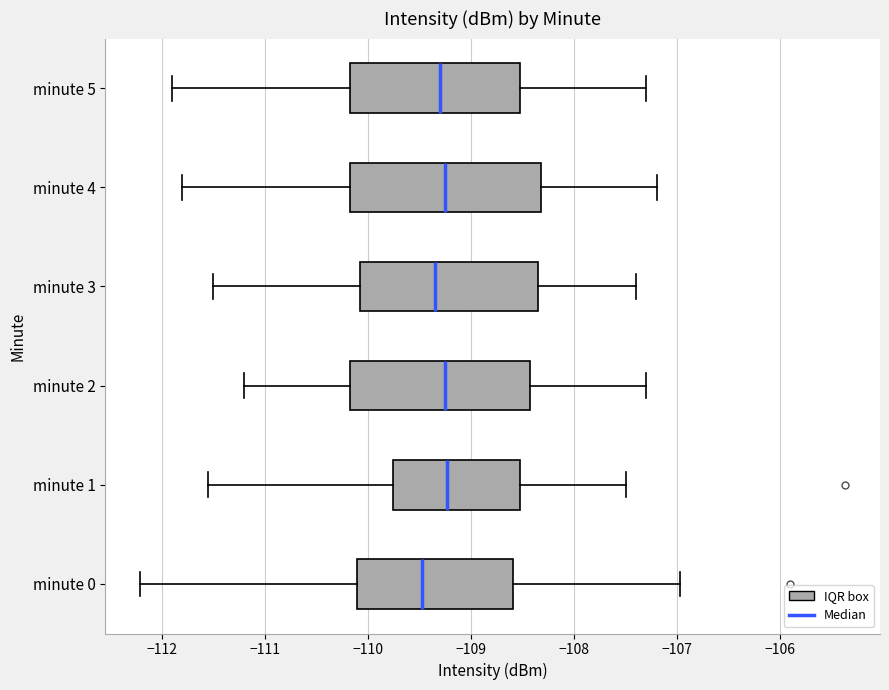

Where is the right edge of the box for minute 2 on the x-axis? The values are not printed on the chart, so give them approximately, as read against the axis.

-108.4